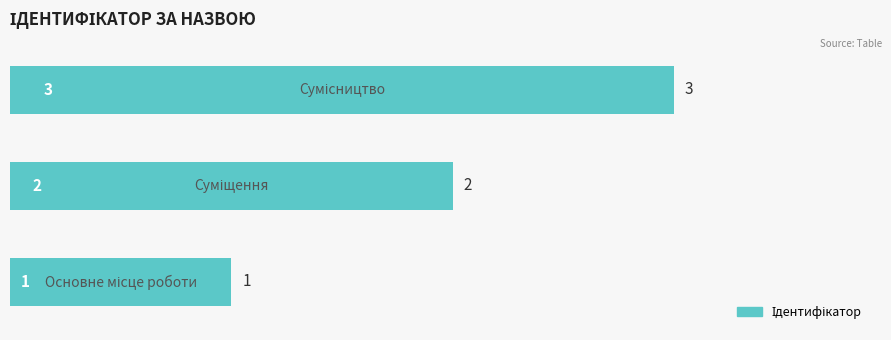

What is the maximum value shown in the chart?

3